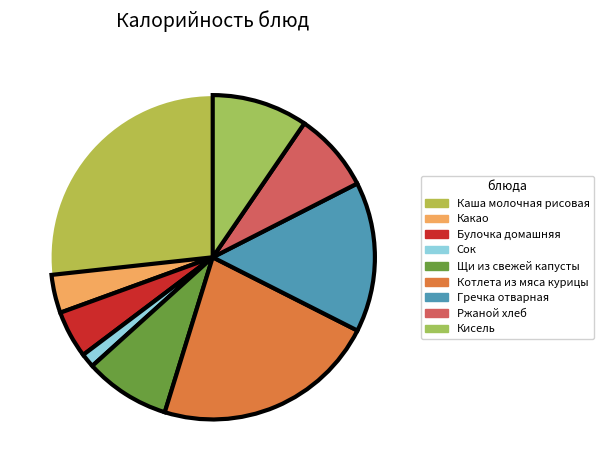

What is the smallest slice in the pie chart?

Сок